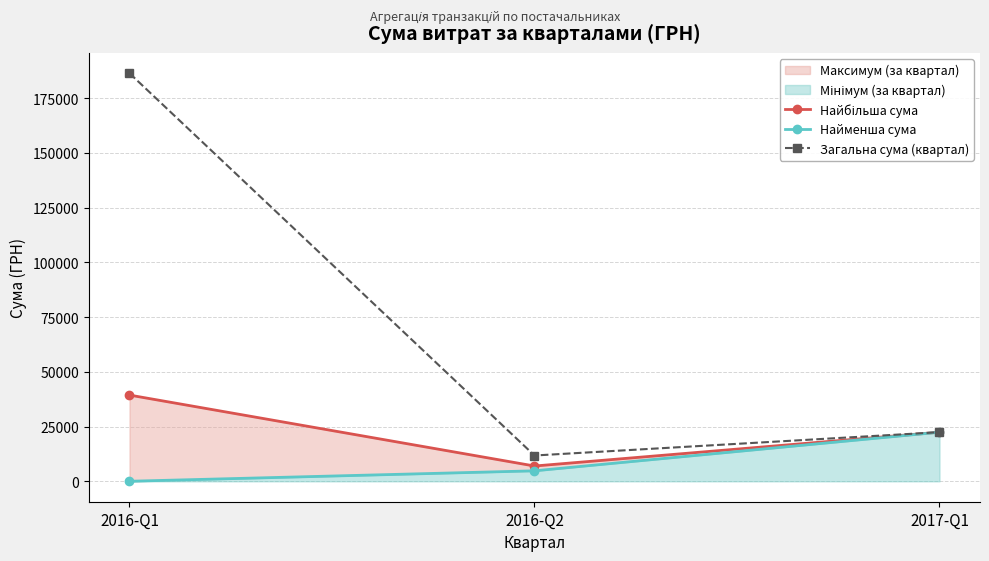

Reading left to right, transcribe all the data shown in this chart.

Найбільша сума: 39389.0	6988.9	22441.2
Найменша сума: 29.9	4798.5	22441.2
Загальна сума (квартал): 186371.1	11787.4	22441.2